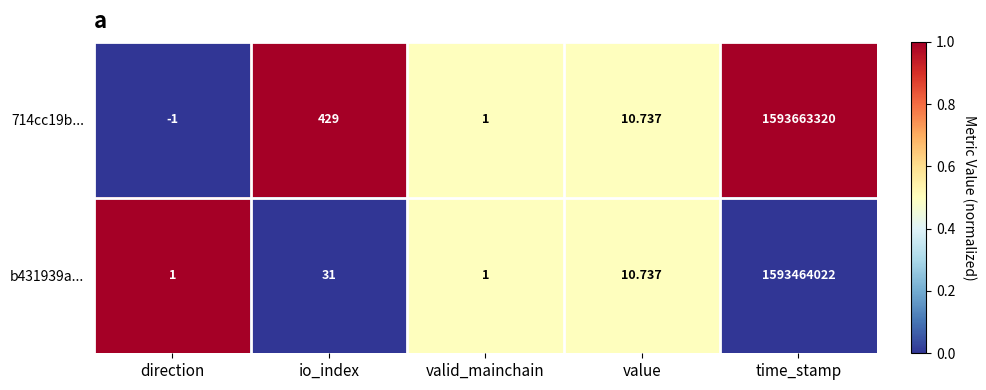

At how many categories does at least one series exceed 0?

5